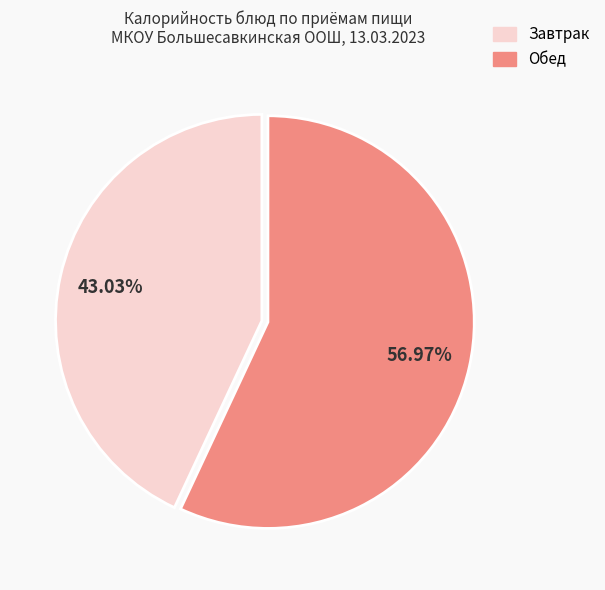

Is there any slice that represents more than half of the pie?

Yes